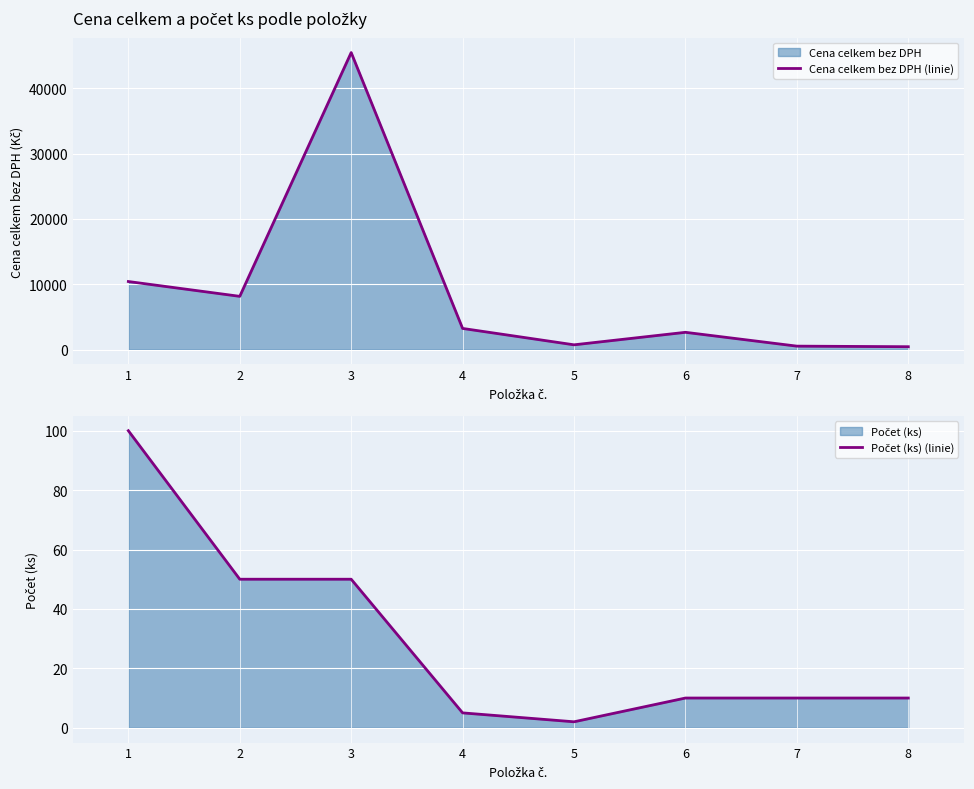

What is the spread (max minus min) of values at 5?

728.6